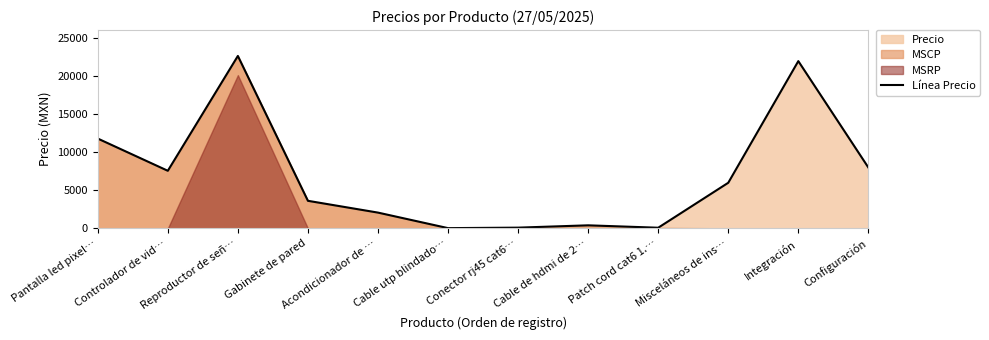

The value at Cable de hdmi de 2… is 605.1. True or false?

False